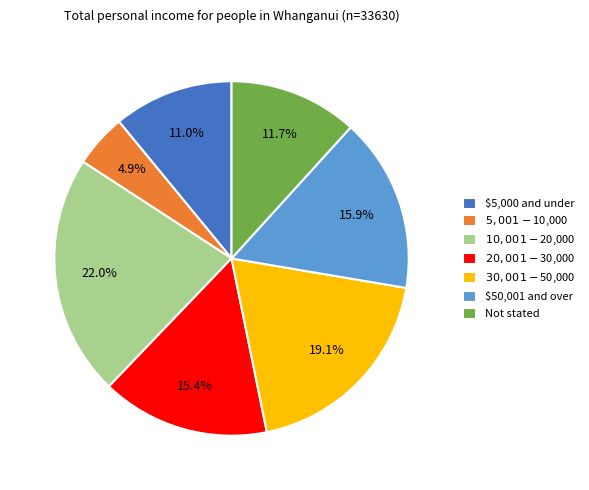

Which category has the smallest portion of the pie?

$5,001-$10,000